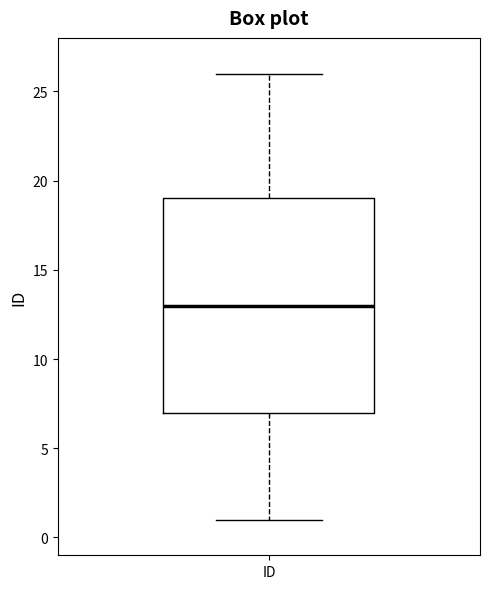

Transcribe this box plot: give where the median line is, the range the box spans, and where the two whiskers end, as read against the y-axis. The values are not printed on the chart, so give them approximately, as read against the axis.

median 13, box 7 to 19, whiskers 1 to 26